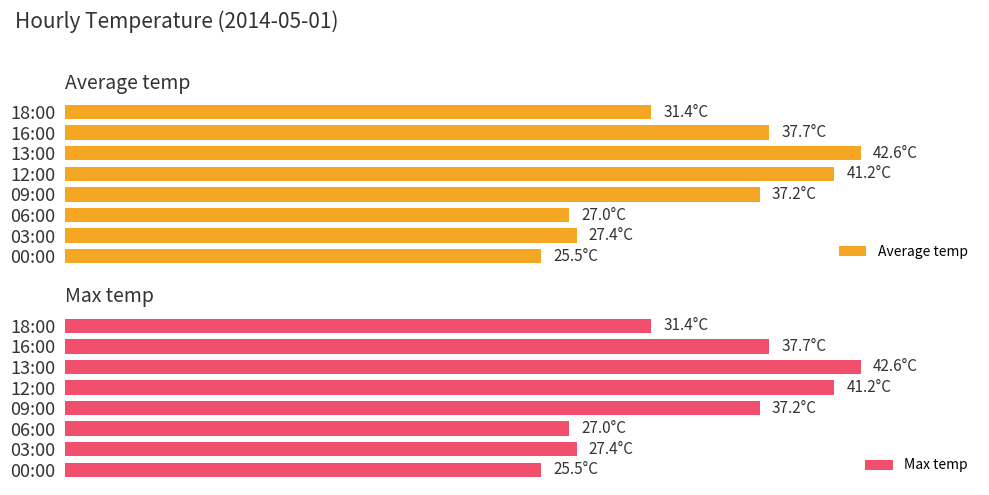

How many bars are there in each group?

2